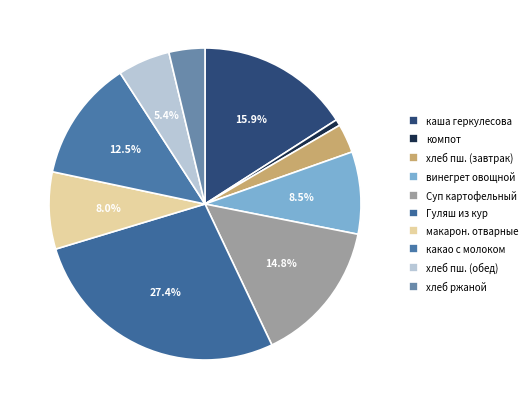

How many segments does this pie chart have?

10